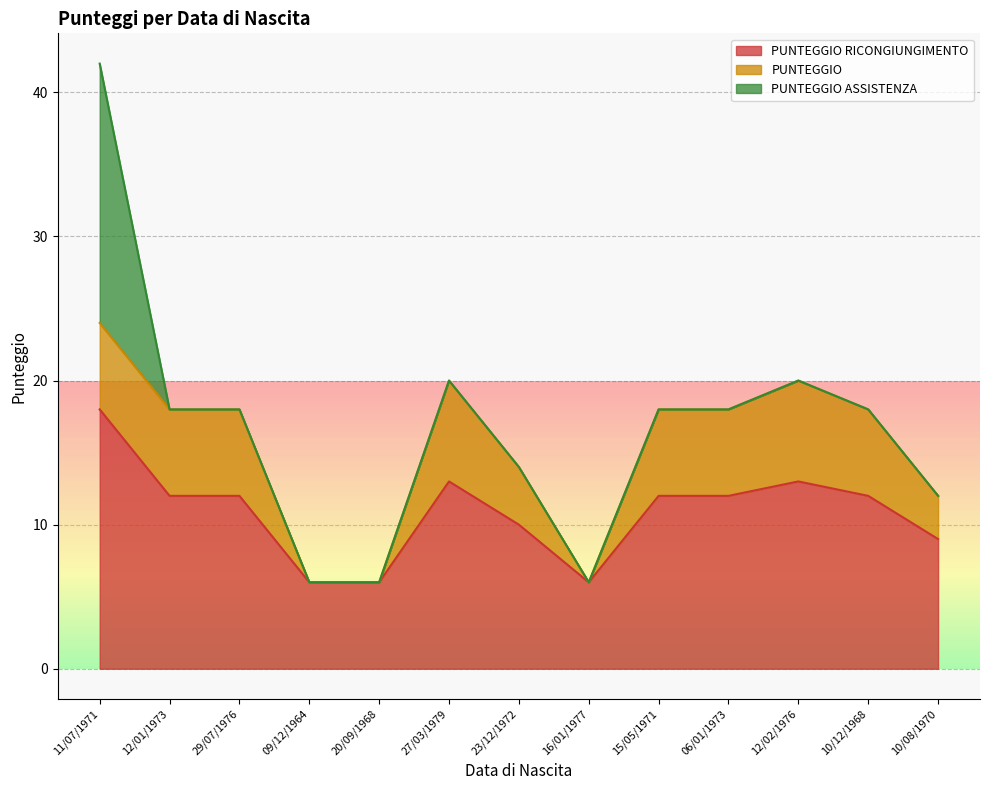

The value of PUNTEGGIO ASSISTENZA at 10/08/1970 is 0. True or false?

True